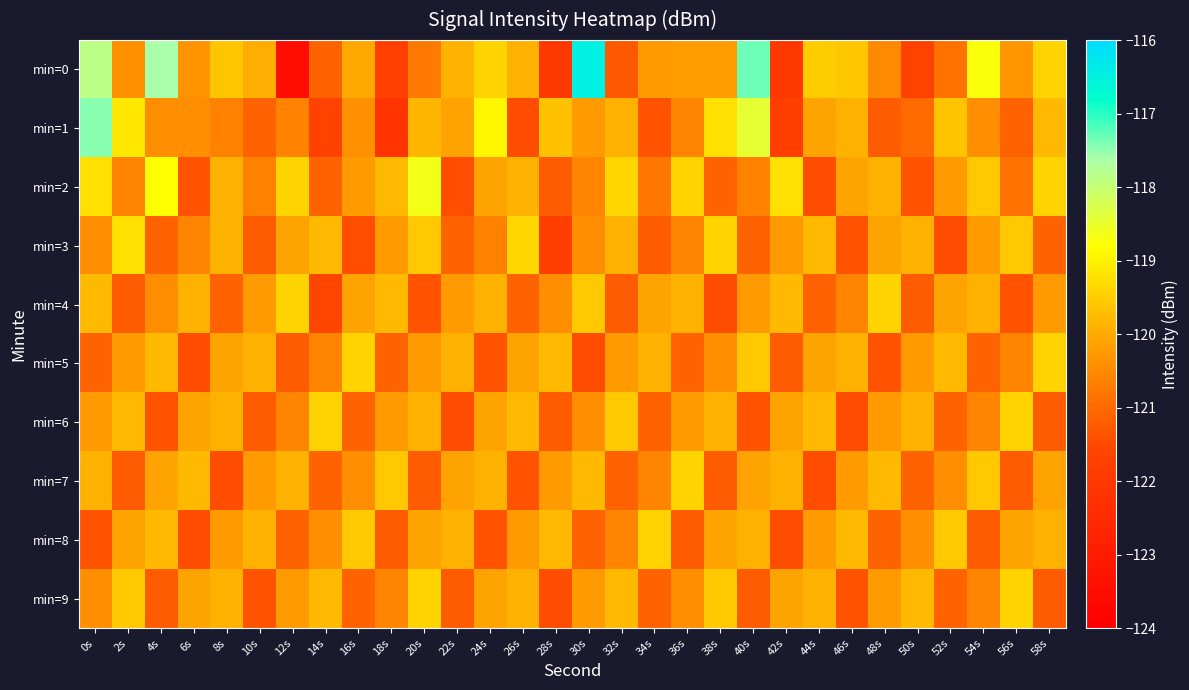

Reading left to right, extract all data points from this chart.

min=0: 0s=-117.9	2s=-120.4	4s=-117.6	6s=-120.3	8s=-119.6	10s=-120.0	12s=-123.5	14s=-121.1	16s=-120.0	18s=-121.7	20s=-120.7	22s=-119.9	24s=-119.4	26s=-119.9	28s=-122.1	30s=-116.5	32s=-121.3	34s=-120.2	36s=-120.2	38s=-120.2	40s=-117.3	42s=-122.0	44s=-119.5	46s=-119.6	48s=-120.5	50s=-121.6	52s=-120.8	54s=-118.7	56s=-120.3	58s=-119.4
min=1: 0s=-117.5	2s=-119.2	4s=-120.4	6s=-120.4	8s=-120.6	10s=-121.1	12s=-120.6	14s=-121.7	16s=-120.4	18s=-122.1	20s=-119.8	22s=-120.1	24s=-118.9	26s=-121.5	28s=-119.7	30s=-120.2	32s=-119.9	34s=-121.3	36s=-120.6	38s=-119.2	40s=-118.5	42s=-121.8	44s=-120.1	46s=-119.9	48s=-121.2	50s=-121.0	52s=-119.7	54s=-120.4	56s=-121.1	58s=-119.8
min=2: 0s=-119.2	2s=-120.6	4s=-118.8	6s=-121.3	8s=-119.9	10s=-120.7	12s=-119.4	14s=-121.1	16s=-120.2	18s=-119.8	20s=-118.7	22s=-121.4	24s=-120.1	26s=-119.9	28s=-121.2	30s=-120.6	32s=-119.3	34s=-120.8	36s=-119.4	38s=-121.1	40s=-120.7	42s=-119.2	44s=-121.5	46s=-120.1	48s=-119.9	50s=-121.3	52s=-120.2	54s=-119.6	56s=-120.9	58s=-119.4
min=3: 0s=-120.5	2s=-119.2	4s=-121.1	6s=-120.6	8s=-119.9	10s=-121.2	12s=-120.1	14s=-119.8	16s=-121.4	18s=-120.2	20s=-119.6	22s=-121.1	24s=-120.7	26s=-119.3	28s=-121.8	30s=-120.4	32s=-119.9	34s=-121.2	36s=-120.6	38s=-119.4	40s=-121.1	42s=-120.2	44s=-119.8	46s=-121.3	48s=-120.1	50s=-119.9	52s=-121.5	54s=-120.2	56s=-119.6	58s=-121.1
min=4: 0s=-119.8	2s=-121.2	4s=-120.5	6s=-119.9	8s=-121.1	10s=-120.2	12s=-119.4	14s=-121.6	16s=-120.1	18s=-119.8	20s=-121.3	22s=-120.2	24s=-119.9	26s=-121.1	28s=-120.4	30s=-119.6	32s=-121.2	34s=-120.1	36s=-119.9	38s=-121.5	40s=-120.2	42s=-119.8	44s=-121.1	46s=-120.6	48s=-119.4	50s=-121.2	52s=-120.1	54s=-119.9	56s=-121.3	58s=-120.2
min=5: 0s=-121.1	2s=-120.2	4s=-119.8	6s=-121.5	8s=-120.1	10s=-119.9	12s=-121.2	14s=-120.6	16s=-119.4	18s=-121.1	20s=-120.2	22s=-119.9	24s=-121.3	26s=-120.1	28s=-119.8	30s=-121.5	32s=-120.2	34s=-119.9	36s=-121.1	38s=-120.4	40s=-119.6	42s=-121.2	44s=-120.1	46s=-119.9	48s=-121.3	50s=-120.2	52s=-119.8	54s=-121.1	56s=-120.6	58s=-119.4
min=6: 0s=-120.2	2s=-119.8	4s=-121.3	6s=-120.1	8s=-119.9	10s=-121.2	12s=-120.6	14s=-119.4	16s=-121.1	18s=-120.2	20s=-119.9	22s=-121.5	24s=-120.1	26s=-119.8	28s=-121.2	30s=-120.4	32s=-119.6	34s=-121.1	36s=-120.2	38s=-119.9	40s=-121.3	42s=-120.1	44s=-119.8	46s=-121.5	48s=-120.2	50s=-119.9	52s=-121.1	54s=-120.6	56s=-119.4	58s=-121.2
min=7: 0s=-119.9	2s=-121.2	4s=-120.1	6s=-119.8	8s=-121.5	10s=-120.2	12s=-119.9	14s=-121.1	16s=-120.4	18s=-119.6	20s=-121.2	22s=-120.1	24s=-119.9	26s=-121.3	28s=-120.2	30s=-119.8	32s=-121.1	34s=-120.6	36s=-119.4	38s=-121.2	40s=-120.1	42s=-119.9	44s=-121.5	46s=-120.2	48s=-119.8	50s=-121.1	52s=-120.4	54s=-119.6	56s=-121.2	58s=-120.1
min=8: 0s=-121.3	2s=-120.1	4s=-119.8	6s=-121.5	8s=-120.2	10s=-119.9	12s=-121.1	14s=-120.4	16s=-119.6	18s=-121.2	20s=-120.1	22s=-119.9	24s=-121.3	26s=-120.2	28s=-119.8	30s=-121.1	32s=-120.6	34s=-119.4	36s=-121.2	38s=-120.1	40s=-119.9	42s=-121.5	44s=-120.2	46s=-119.8	48s=-121.1	50s=-120.4	52s=-119.6	54s=-121.2	56s=-120.1	58s=-119.9
min=9: 0s=-120.4	2s=-119.6	4s=-121.2	6s=-120.1	8s=-119.9	10s=-121.3	12s=-120.2	14s=-119.8	16s=-121.1	18s=-120.6	20s=-119.4	22s=-121.2	24s=-120.1	26s=-119.9	28s=-121.5	30s=-120.2	32s=-119.8	34s=-121.1	36s=-120.4	38s=-119.6	40s=-121.2	42s=-120.1	44s=-119.9	46s=-121.3	48s=-120.2	50s=-119.8	52s=-121.1	54s=-120.6	56s=-119.4	58s=-121.2